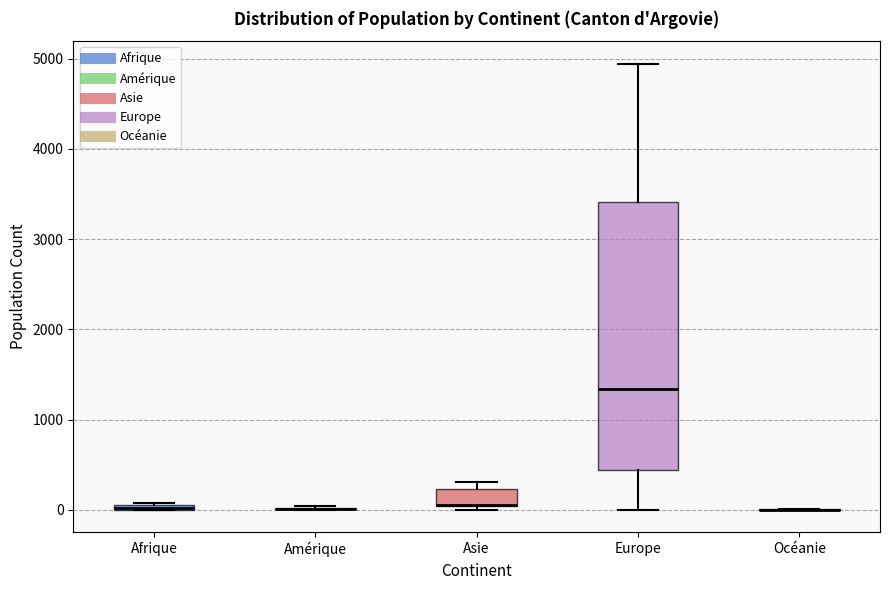

Where does the upper whisker of the box for Europe end on the y-axis? The values are not printed on the chart, so give them approximately, as read against the axis.

4900